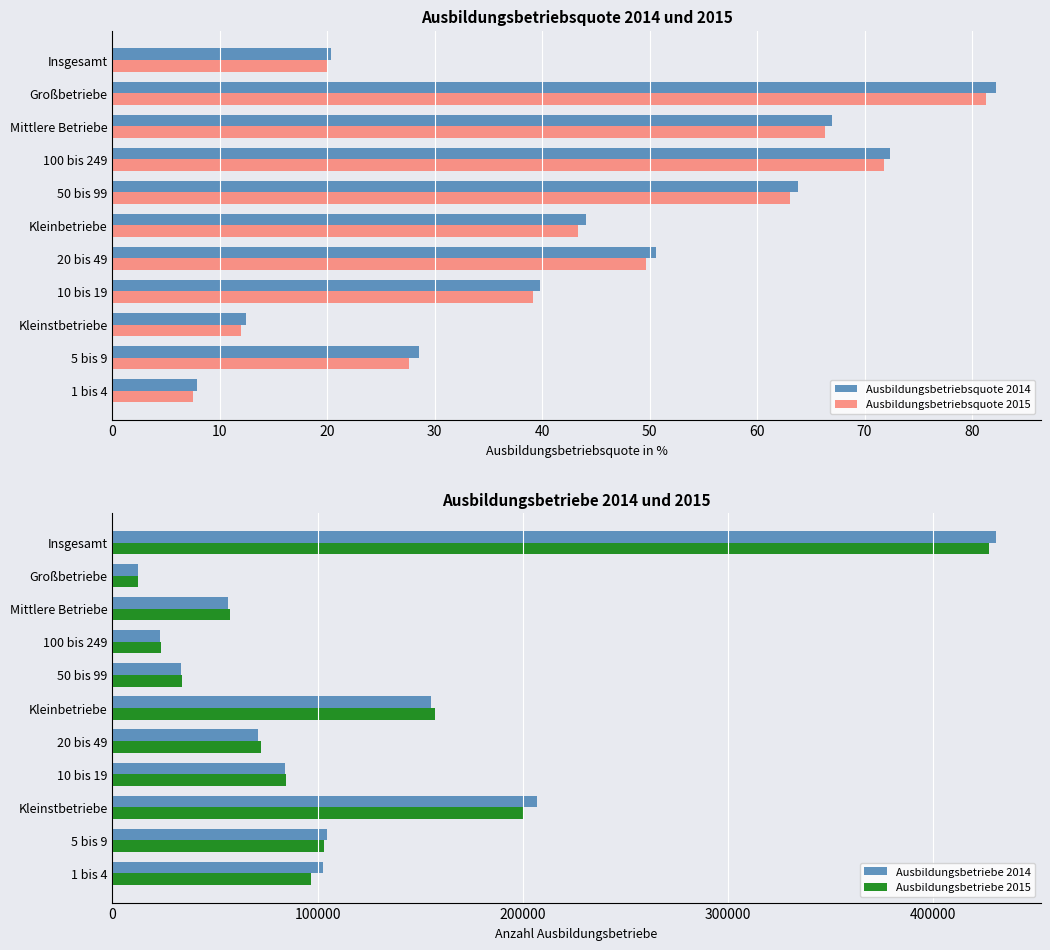

Rank the categories by Ausbildungsbetriebsquote 2015 value from highest to lowest.

Großbetriebe, 100 bis 249, Mittlere Betriebe, 50 bis 99, 20 bis 49, Kleinbetriebe, 10 bis 19, 5 bis 9, Insgesamt, Kleinstbetriebe, 1 bis 4